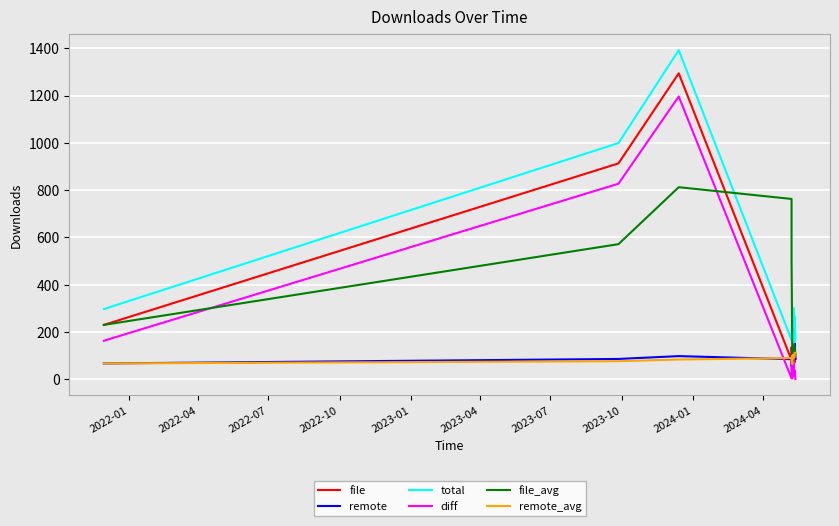

What is the smallest value displayed?

1.0